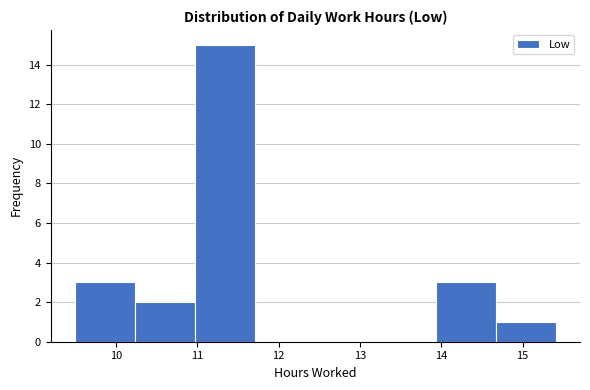

What is the height of the bar covering 9.49 to 10.23 on the x-axis? Neither the bar edges nor the heights are printed on the chart, so give them approximately, as read against the axes.

3